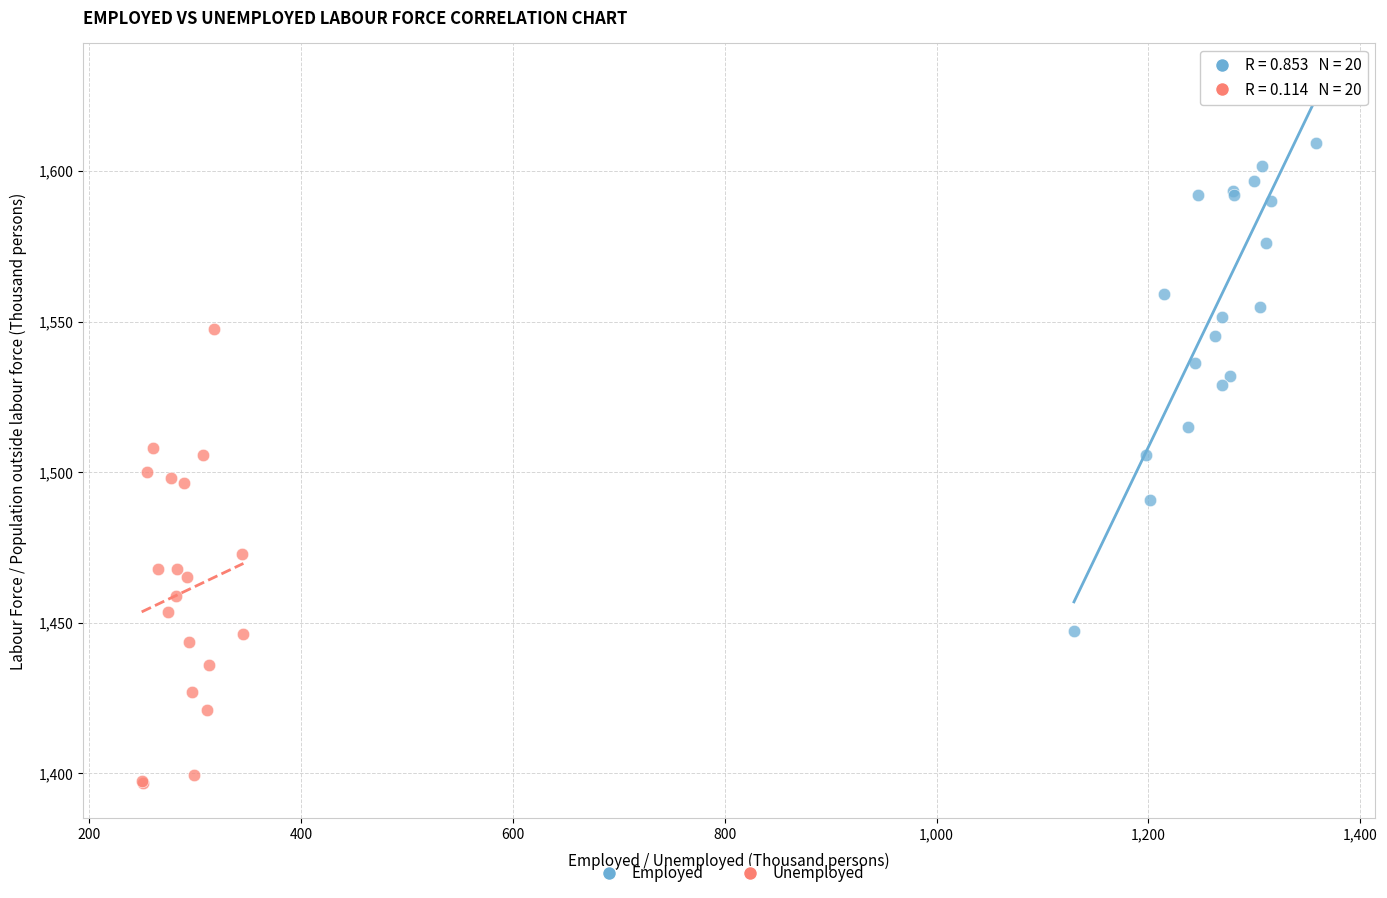

Which series contains the highest Y value?

Employed